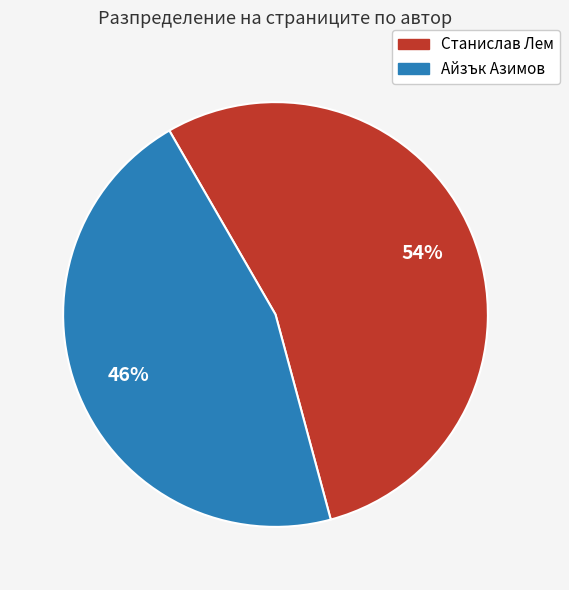

To the nearest percent, what is the average slice percentage?

50%